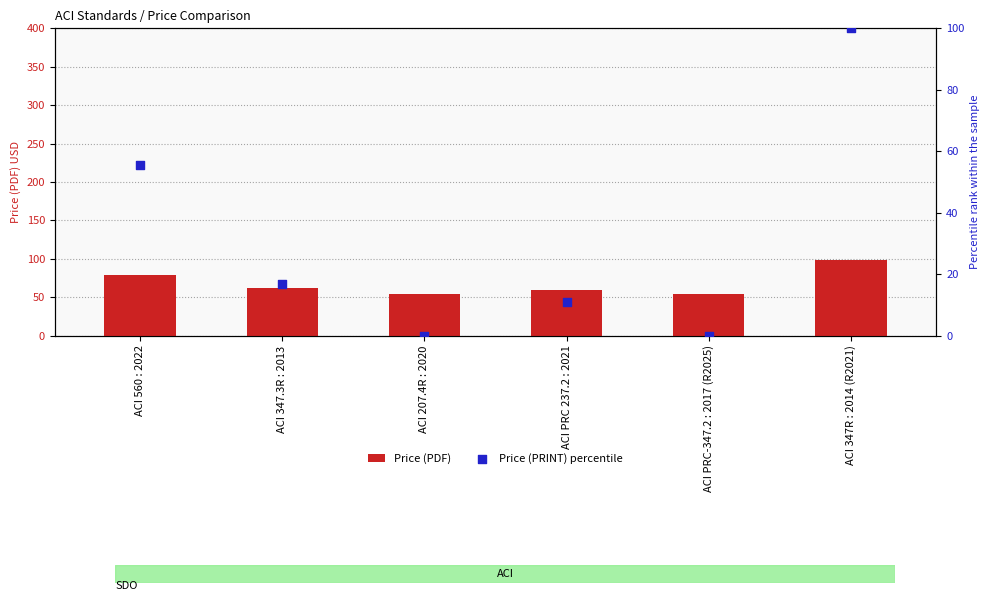

Which series has the largest Y range (max minus min)?

Price (PRINT) percentile